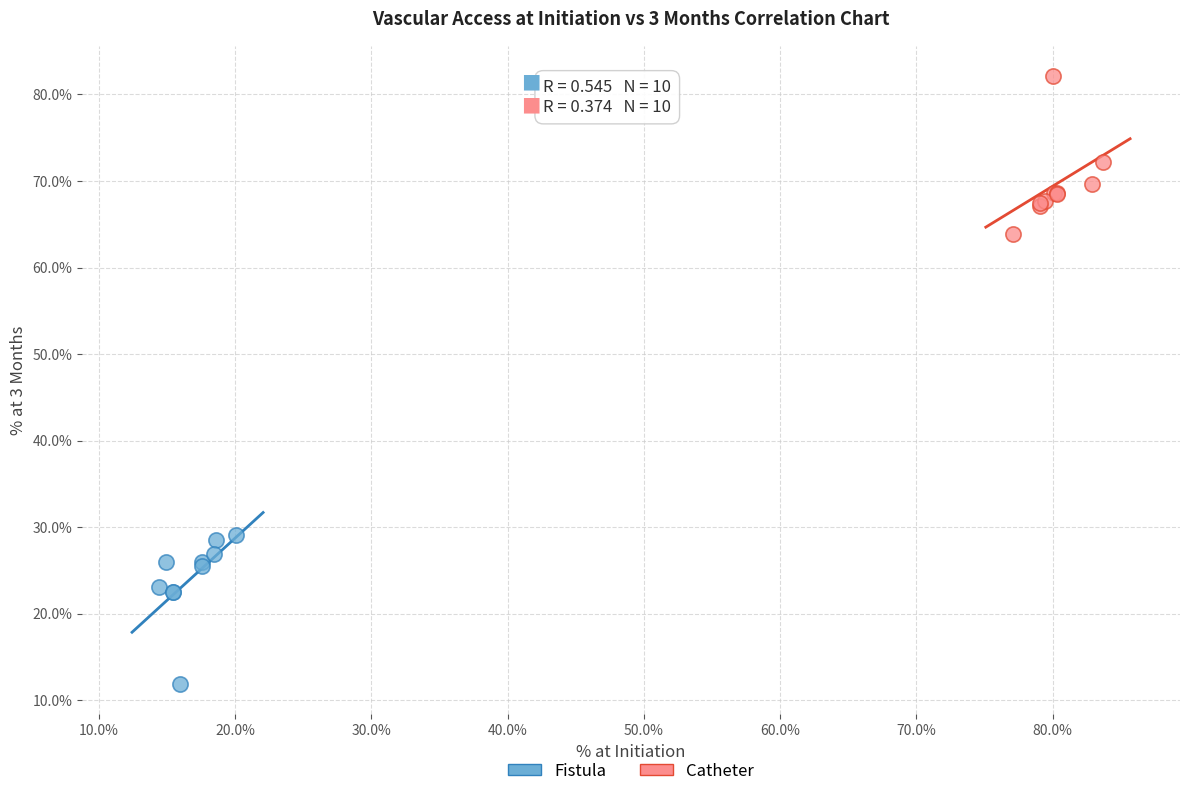

Which series contains the highest Y value?

Catheter